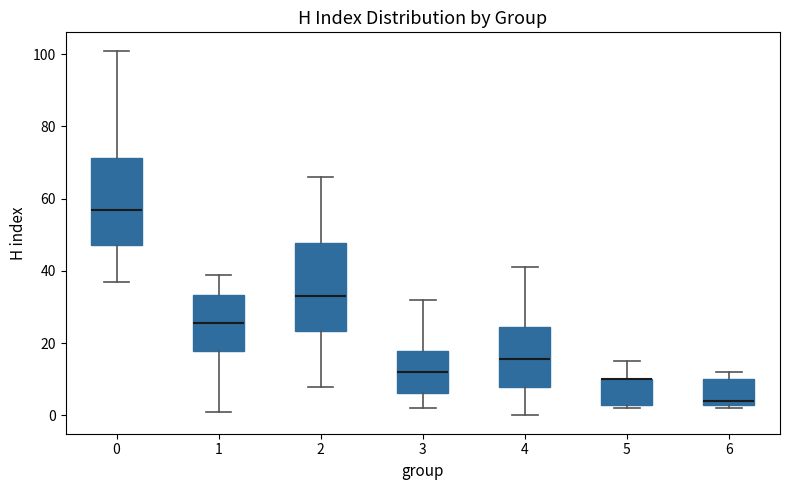

Reading left to right, transcribe this box plot: for each box, give where its median line is, the range the box spans, and where its two whiskers end, as read against the y-axis. The values are not printed on the chart, so give them approximately, as read against the axis.

0: median 58, box 48 to 72, whiskers 38 to 102
1: median 26, box 18 to 34, whiskers 2 to 40
2: median 34, box 24 to 48, whiskers 8 to 66
3: median 12, box 6 to 18, whiskers 2 to 32
4: median 16, box 8 to 24, whiskers 0 to 42
5: median 10 (drawn on the box's upper edge), box 4 to 10, whiskers 2 to 16
6: median 4 (just above the box's lower edge), box 4 to 10, whiskers 2 to 12